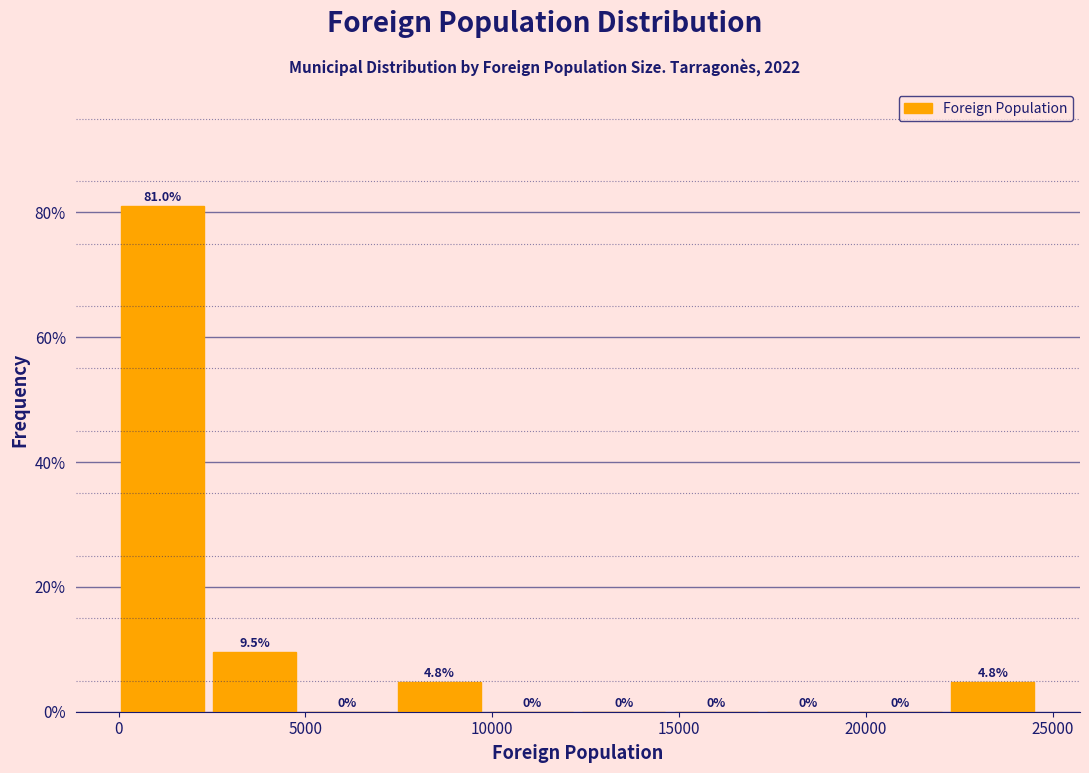

What is the height of the bar covering 7500 to 10000 on the x-axis? The bar edges are not printed on the chart, so give them approximately, as read against the axis.

4.8